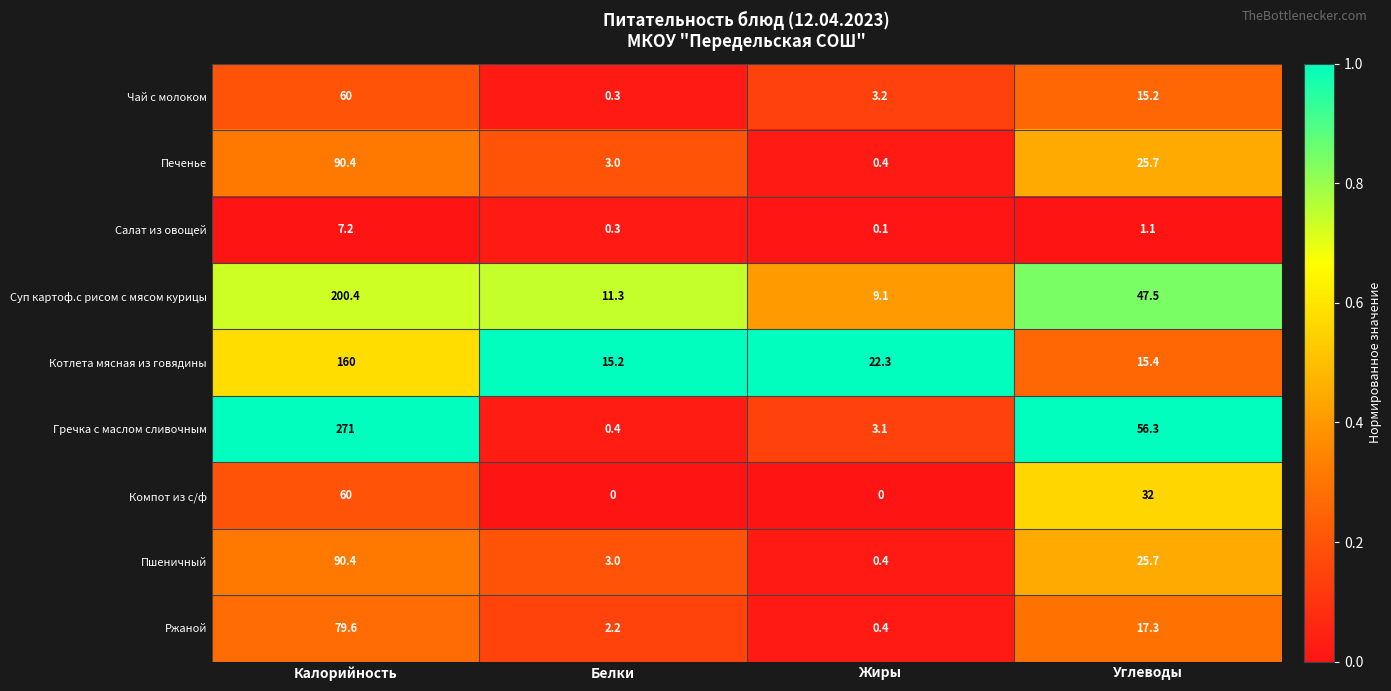

What is the spread (max minus min) of values at Калорийность?

263.8